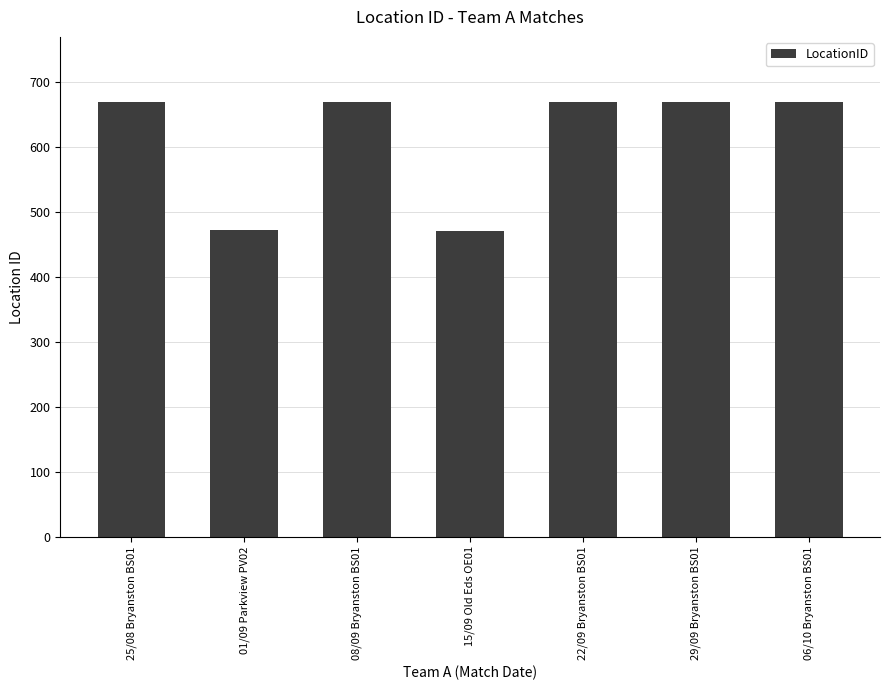

Does the chart contain stacked bars?

No